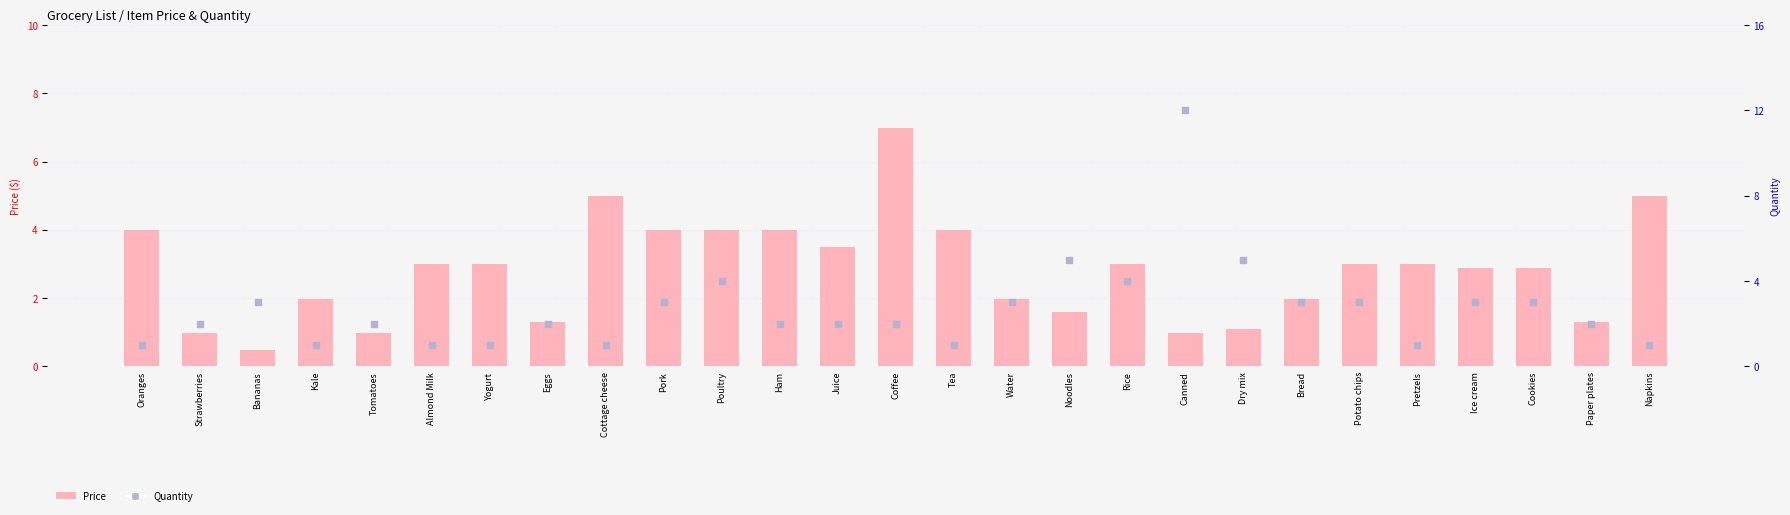

At how many categories does at least one series exceed 3?

13